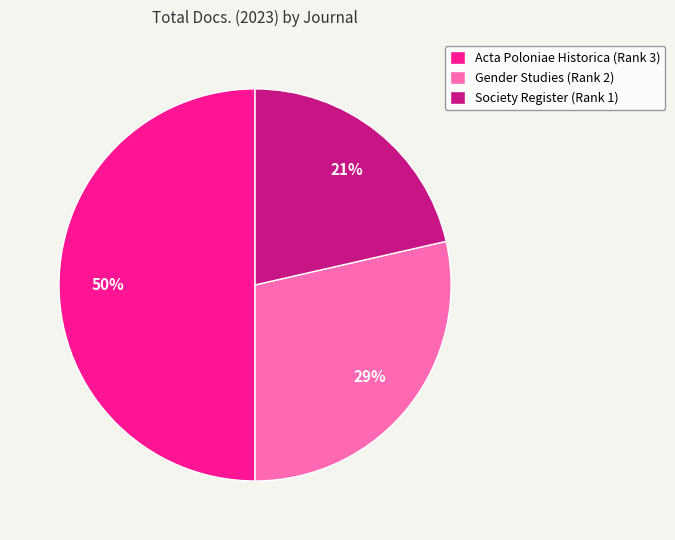

What is the ratio of the value at Society Register (Rank 1) to the value at Acta Poloniae Historica (Rank 3)?

0.4